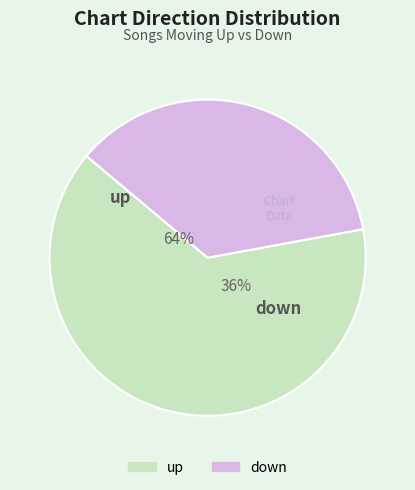

Which has a higher value, up or down?

up